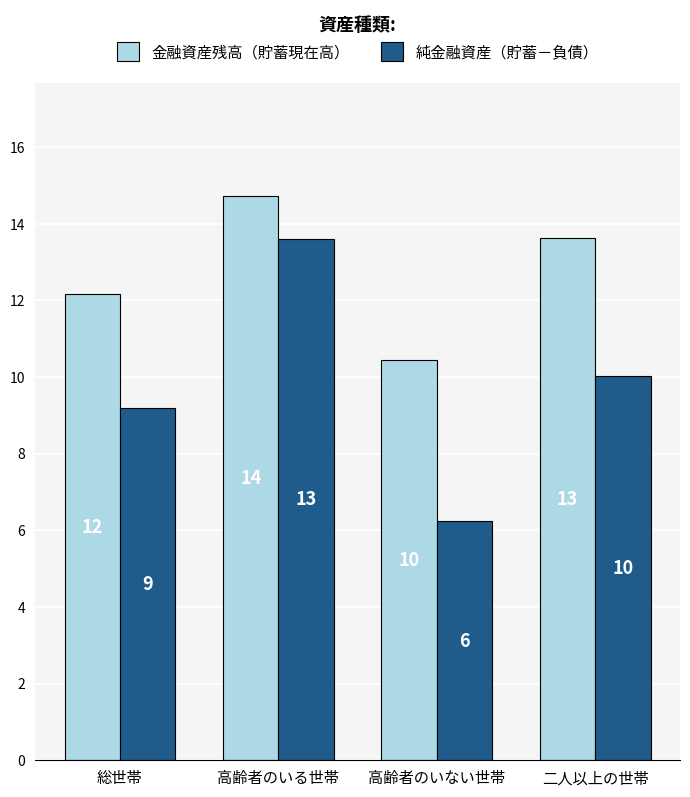

The value of 純金融資産（貯蓄－負債） at 高齢者のいない世帯 is 8587. True or false?

False